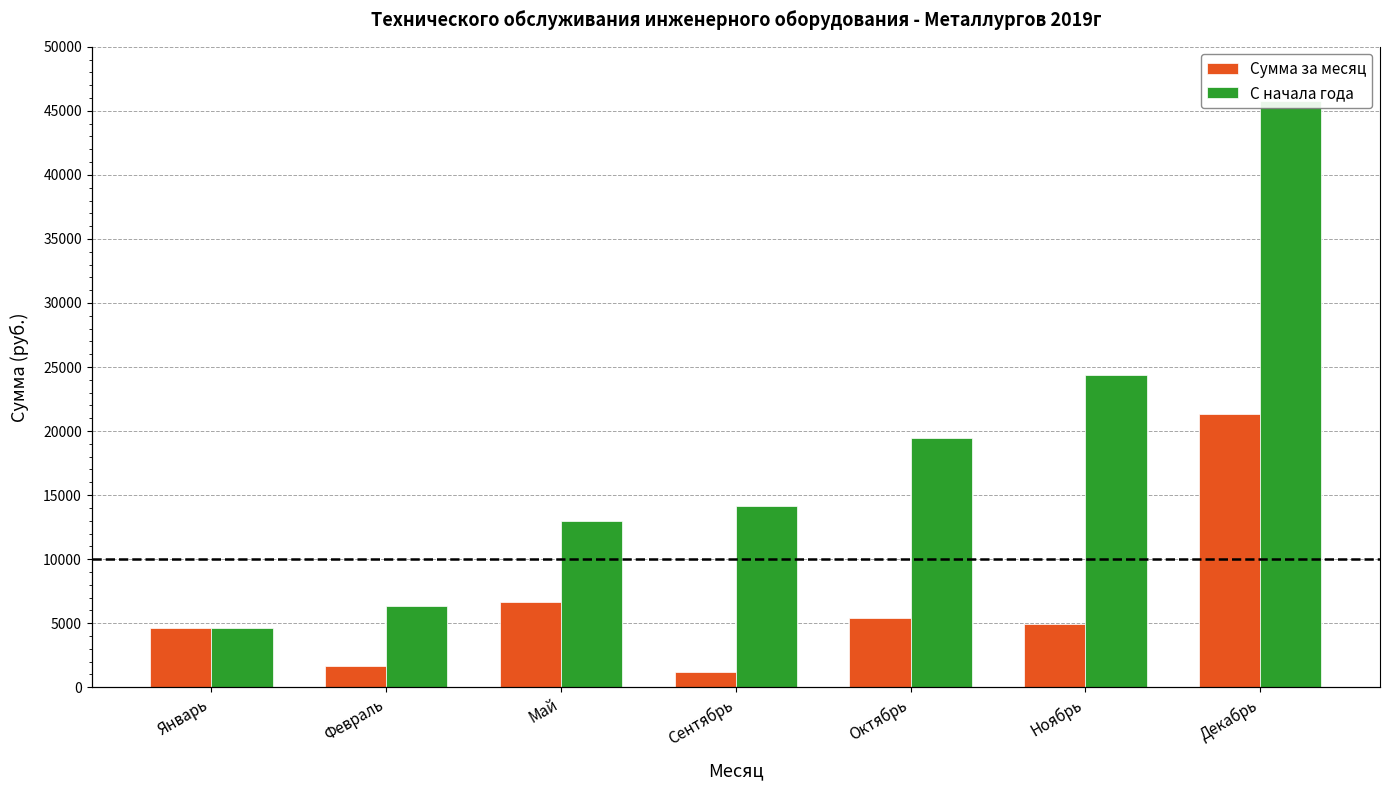

What position from the right is Октябрь?

3